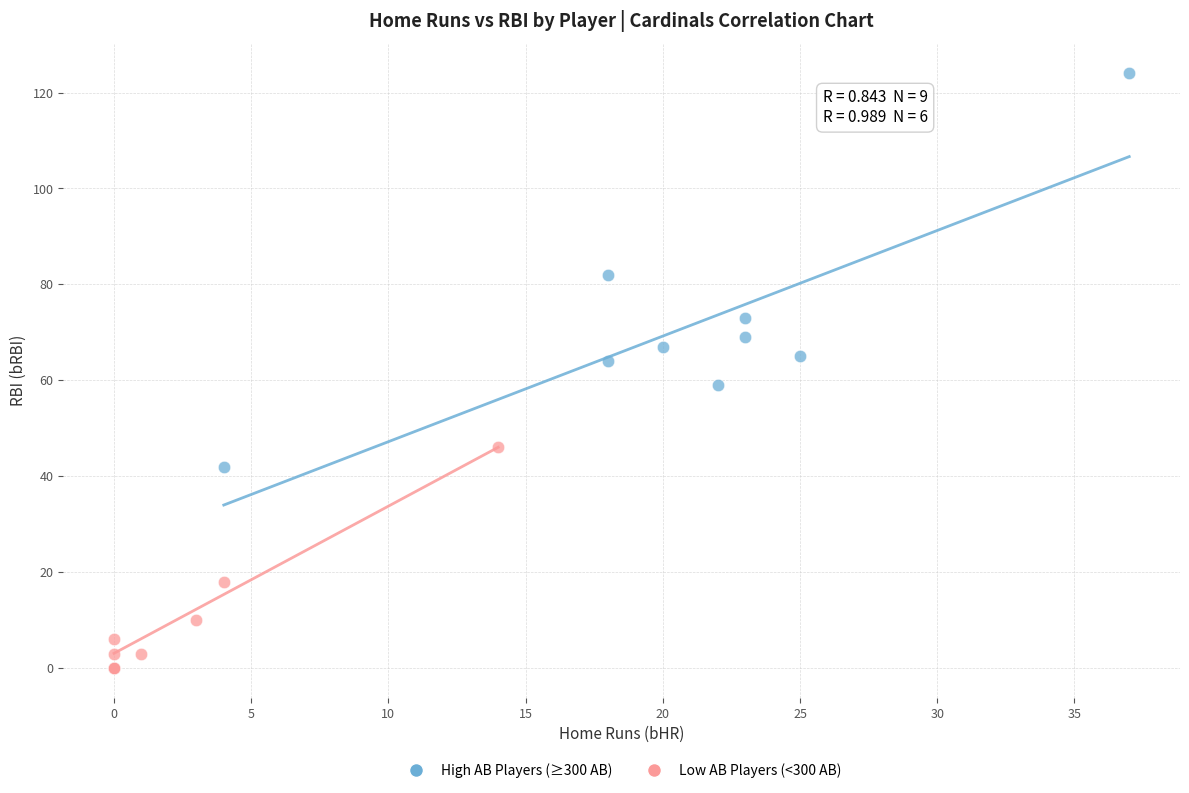

Which series reaches the minimum Y coordinate?

Low AB Players (<300 AB)